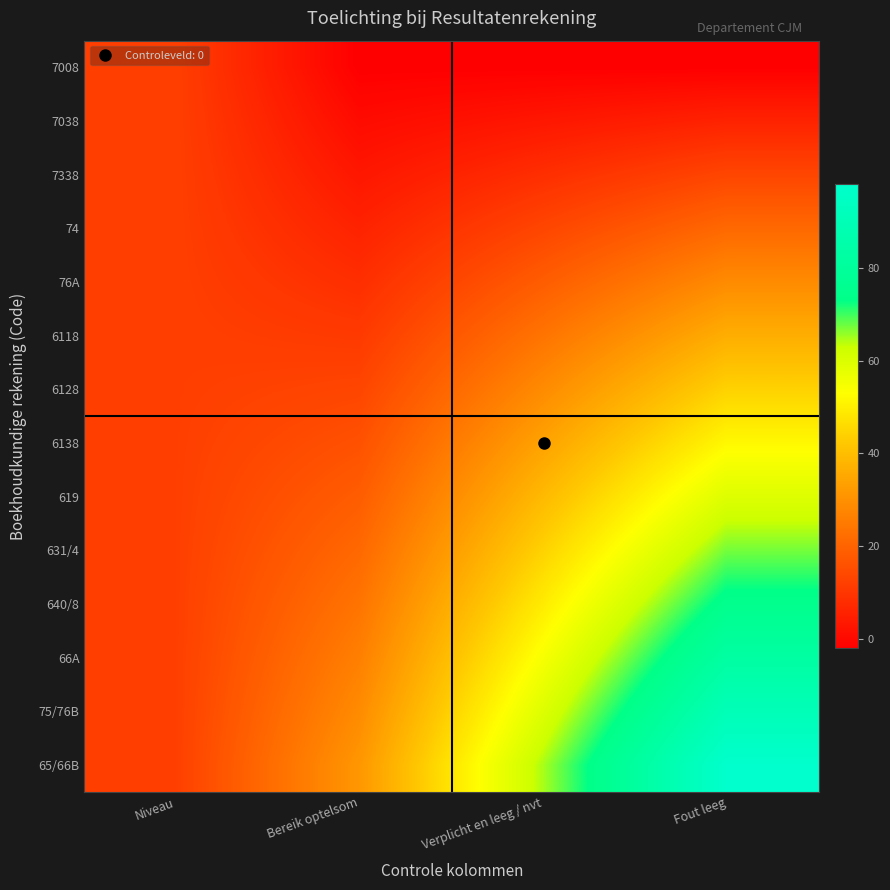

Reading left to right, list all the values displayed in this chart.

7008: Niveau=12.0	Bereik optelsom=-2.0	Verplicht en leeg / nvt=-2.0	Fout leeg=-2.0
7038: Niveau=12.0	Bereik optelsom=0.6	Verplicht en leeg / nvt=3.1	Fout leeg=5.7
7338: Niveau=12.0	Bereik optelsom=3.1	Verplicht en leeg / nvt=8.3	Fout leeg=13.4
74: Niveau=12.0	Bereik optelsom=5.7	Verplicht en leeg / nvt=13.4	Fout leeg=21.1
76A: Niveau=12.0	Bereik optelsom=8.3	Verplicht en leeg / nvt=18.5	Fout leeg=28.8
6118: Niveau=12.0	Bereik optelsom=10.8	Verplicht en leeg / nvt=23.6	Fout leeg=36.5
6128: Niveau=12.0	Bereik optelsom=13.4	Verplicht en leeg / nvt=28.8	Fout leeg=44.2
6138: Niveau=12.0	Bereik optelsom=15.9	Verplicht en leeg / nvt=33.9	Fout leeg=51.8
619: Niveau=12.0	Bereik optelsom=18.5	Verplicht en leeg / nvt=39.0	Fout leeg=59.5
631/4: Niveau=12.0	Bereik optelsom=21.1	Verplicht en leeg / nvt=44.2	Fout leeg=67.2
640/8: Niveau=12.0	Bereik optelsom=23.6	Verplicht en leeg / nvt=49.3	Fout leeg=74.9
66A: Niveau=12.0	Bereik optelsom=26.2	Verplicht en leeg / nvt=54.4	Fout leeg=82.6
75/76B: Niveau=12.0	Bereik optelsom=28.8	Verplicht en leeg / nvt=59.5	Fout leeg=90.3
65/66B: Niveau=12.0	Bereik optelsom=31.3	Verplicht en leeg / nvt=64.7	Fout leeg=98.0